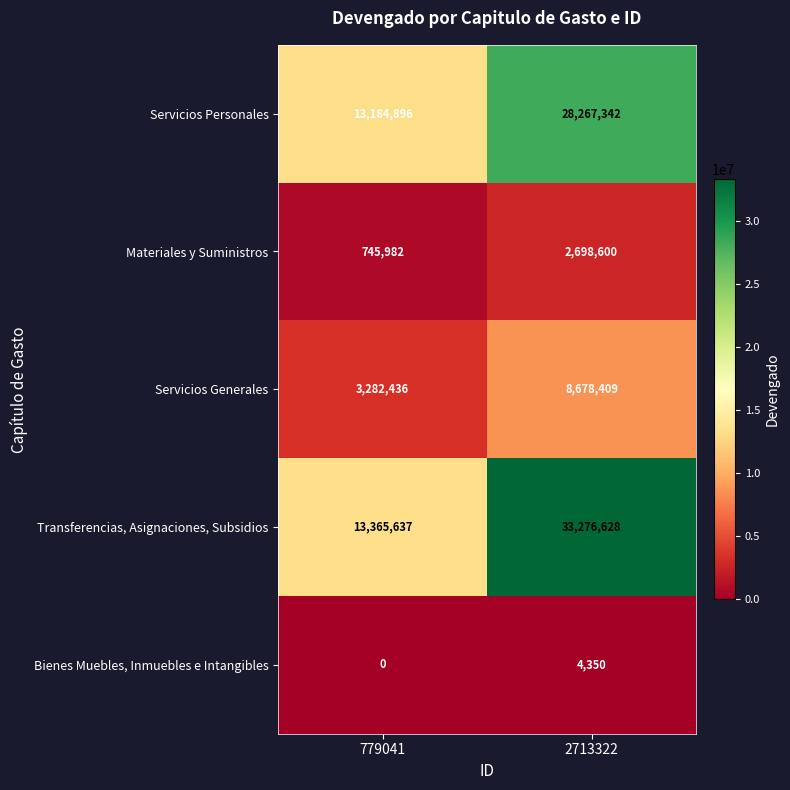

What is the spread (max minus min) of values at 779041?

13365637